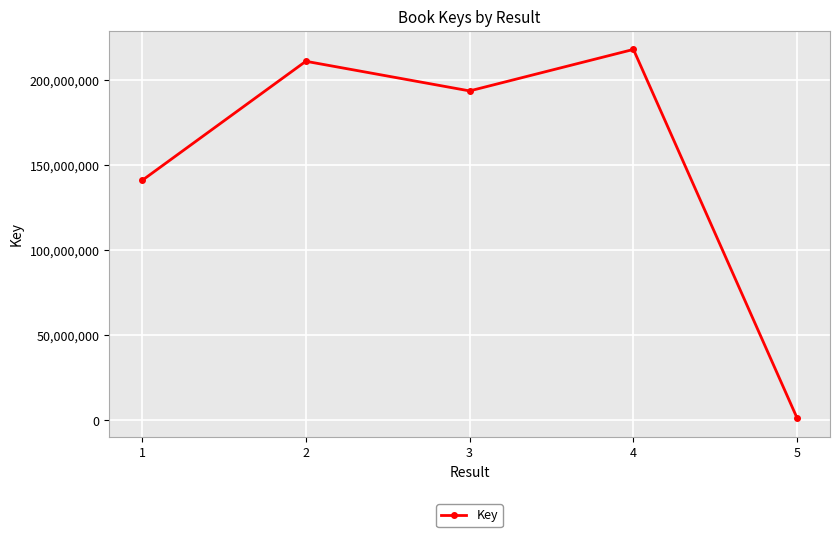

Which category has the highest value across all series?

4